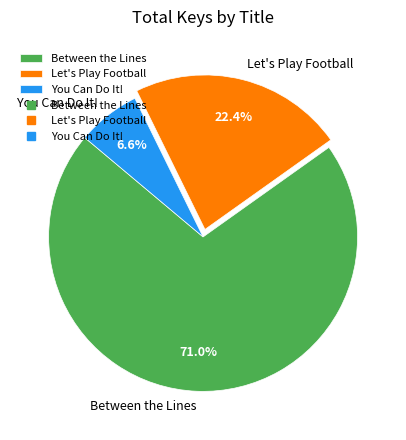

To the nearest percent, what portion does You Can Do It! represent?

7%